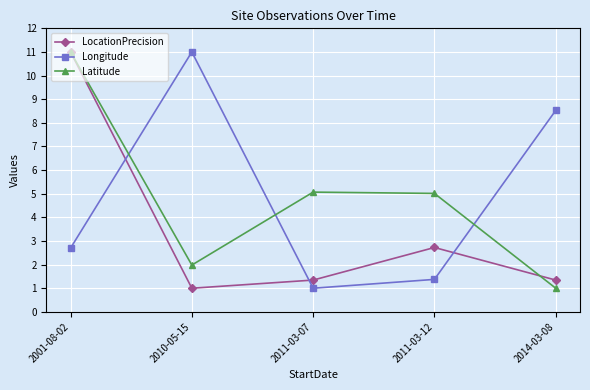

How many distinct data groups are displayed?

3